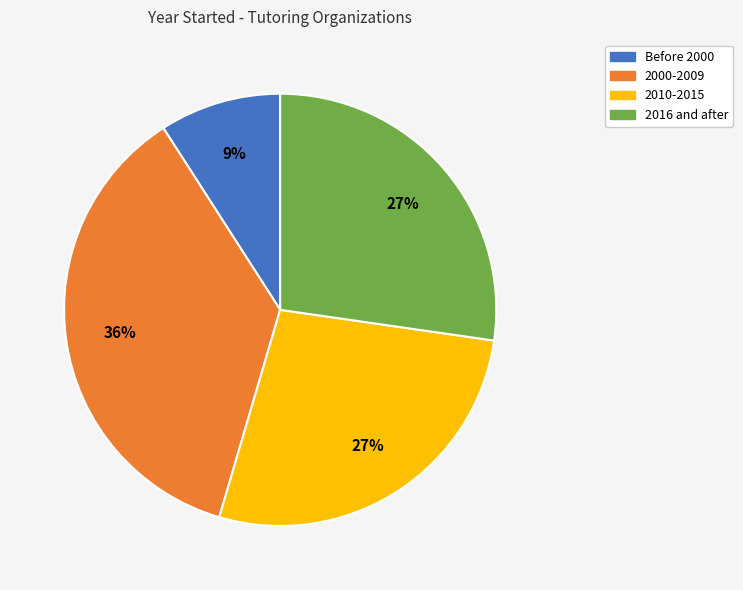

To the nearest percent, what is the average slice percentage?

25%